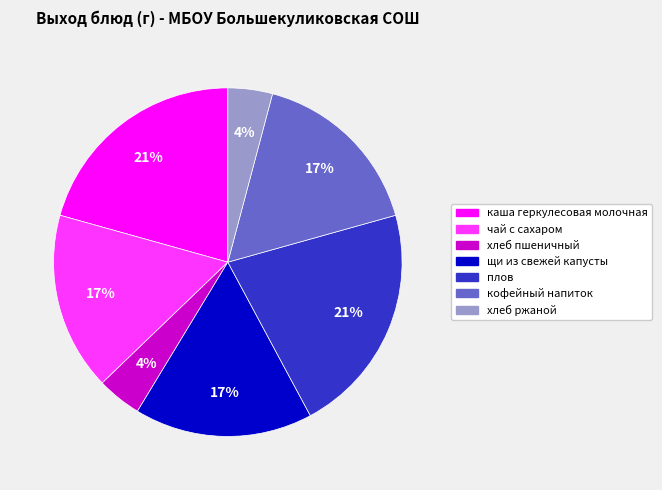

What is the ratio of the value at плов to the value at хлеб ржаной?

5.2